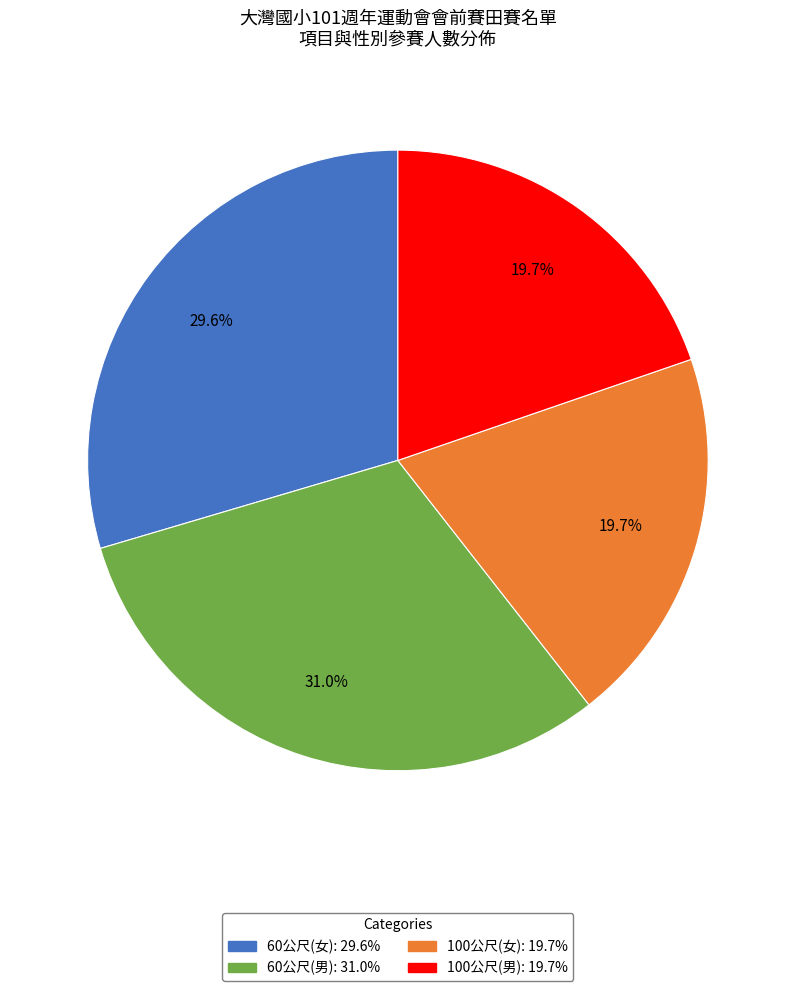

What is the largest slice in the pie chart?

60公尺(男)